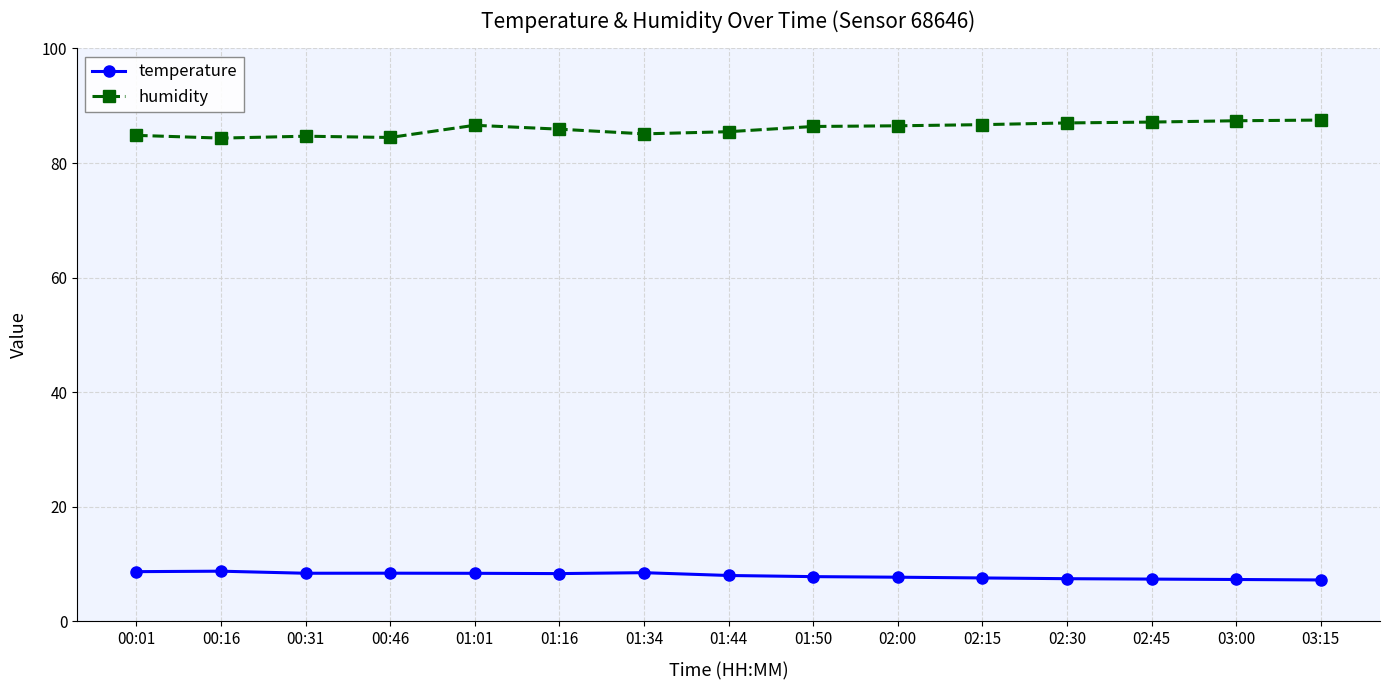

The value of humidity at 03:15 is 87.5. True or false?

True